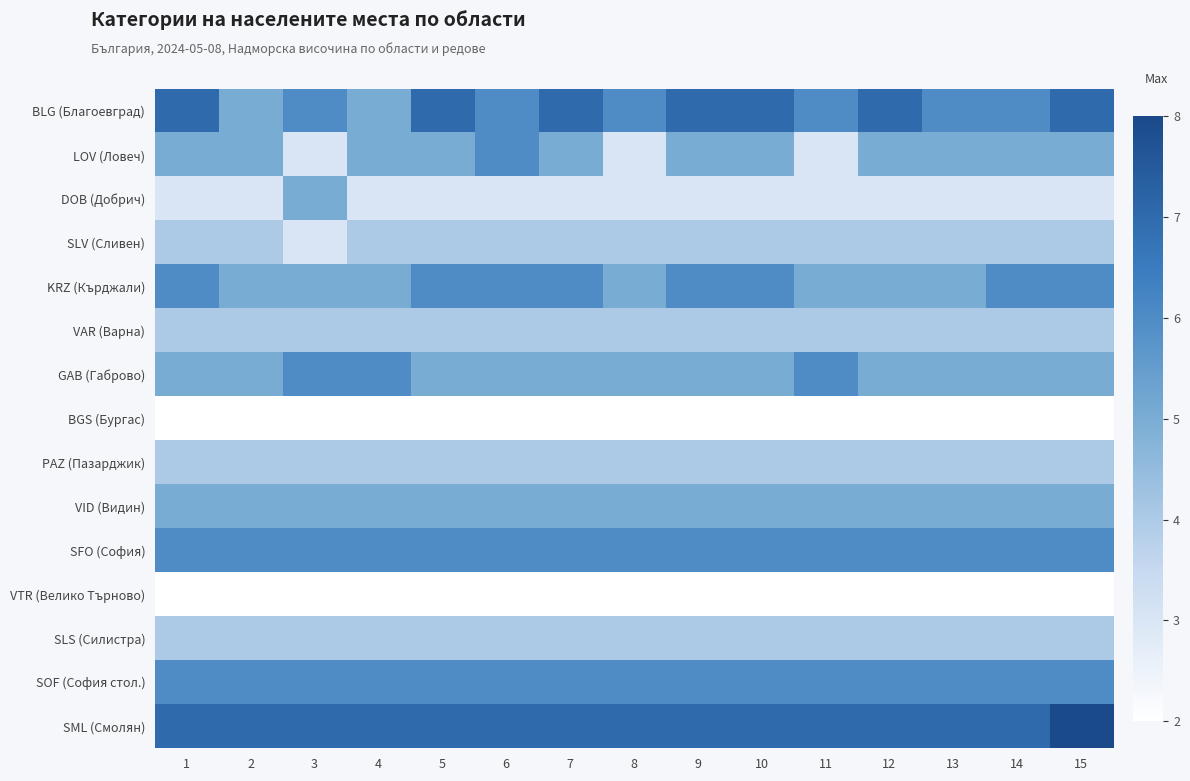

Which series changed the most between 1 and 13?

BLG (Благоевград)